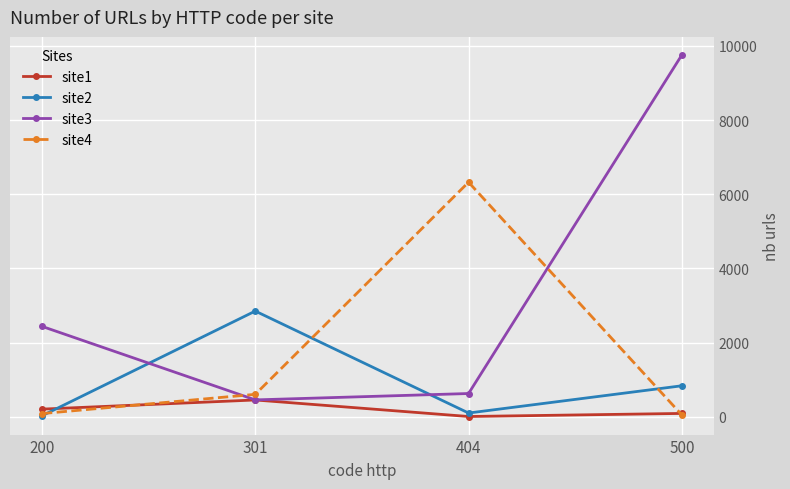

Where is the first local maximum for site2?

301